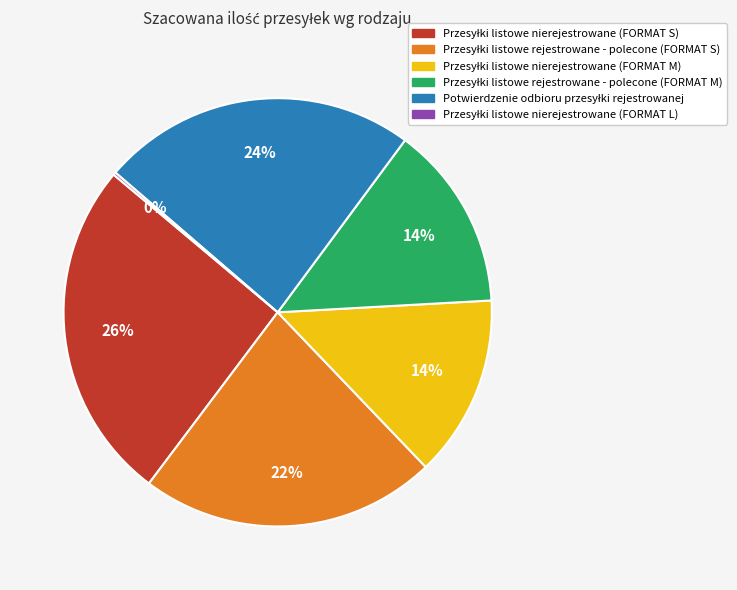

Does any single category account for the majority?

No